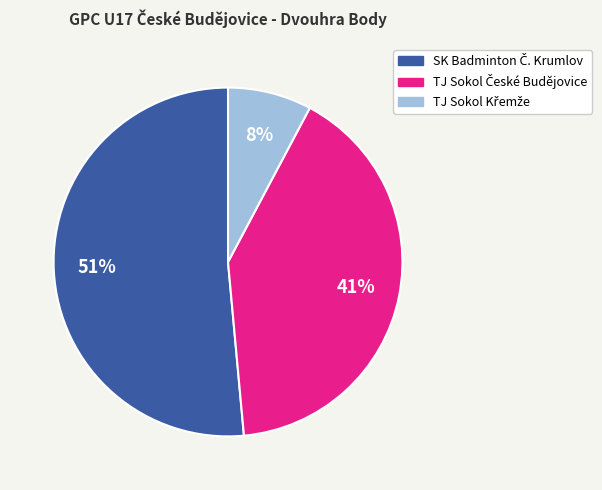

Is there any slice that represents more than half of the pie?

Yes